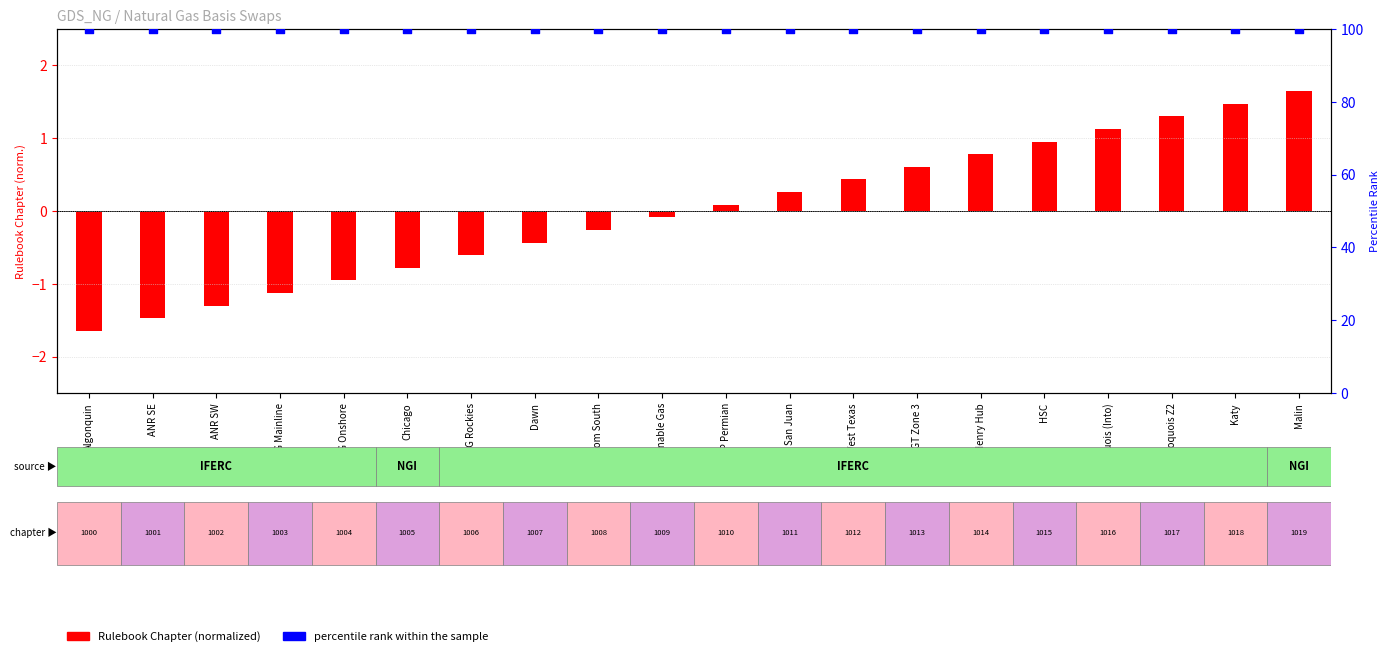

What are all the series names shown in the legend?

Rulebook Chapter (normalized), percentile rank within the sample